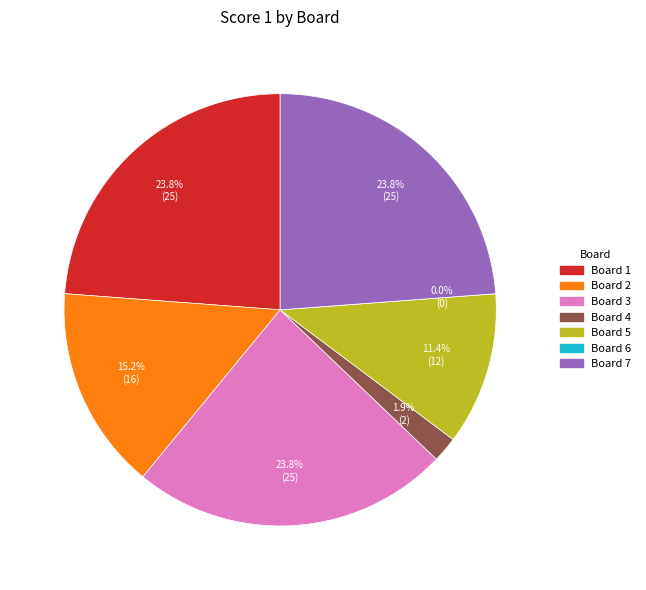

What is the smallest slice in the pie chart?

Board 6